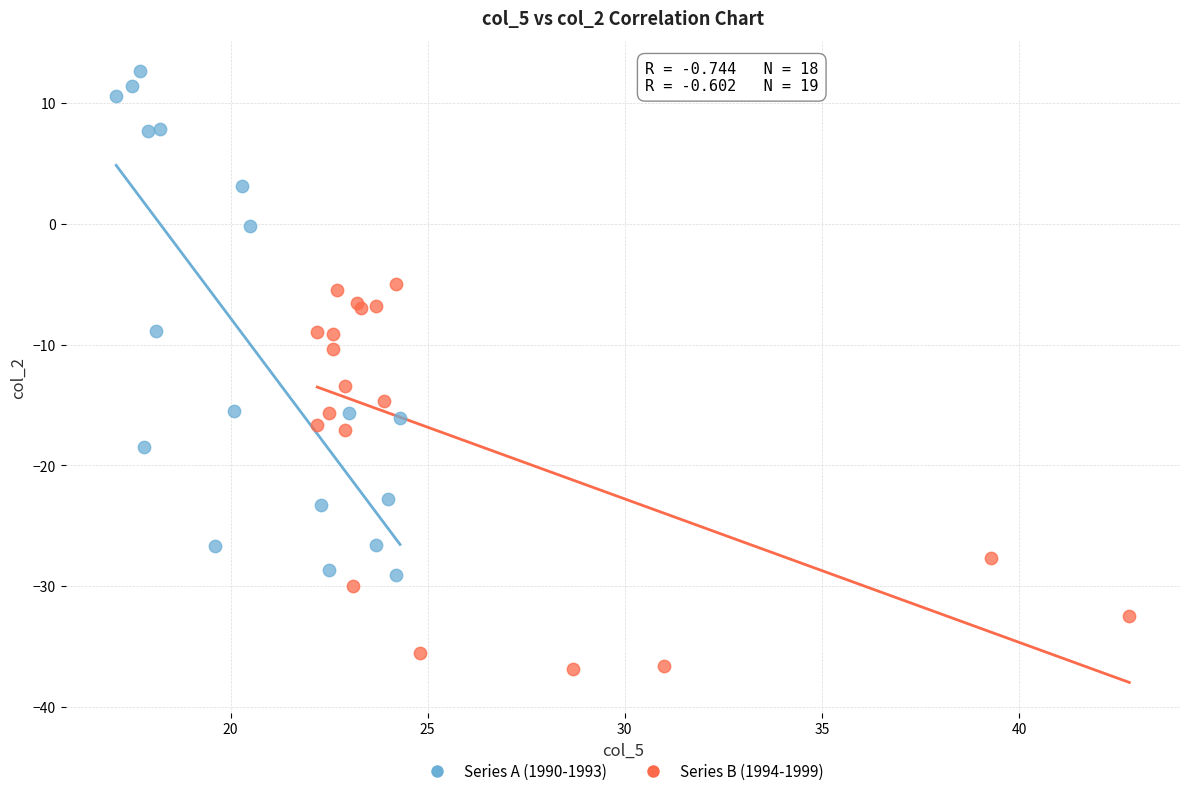

Which series has the widest spread of Y values?

Series A (1990-1993)